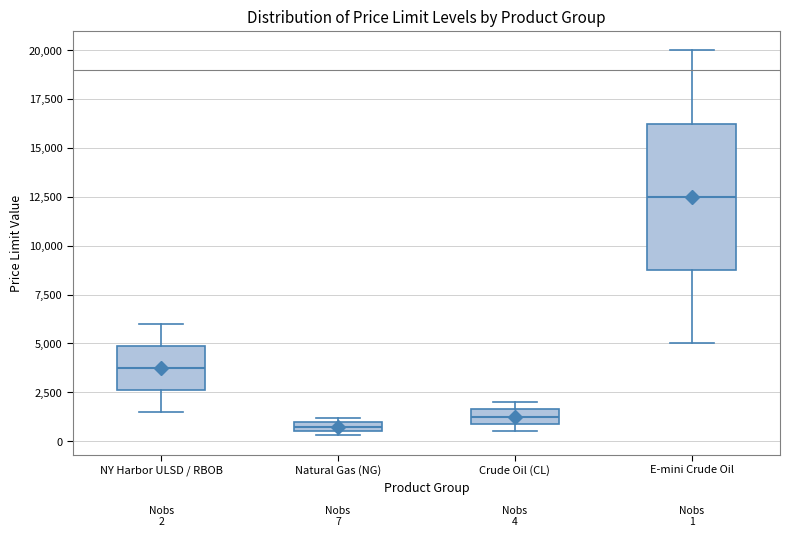

Comparing the boxes themselves (not the whiskers), which one is the tallest?

E-mini Crude Oil